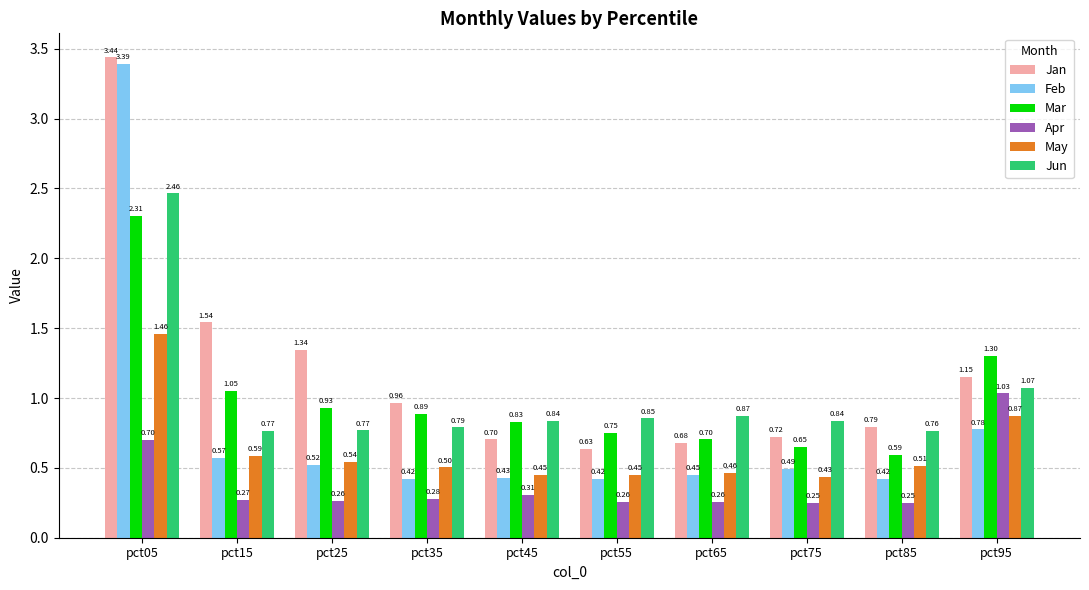

What is the difference between the second highest and minimum values in the Mar series?

0.7